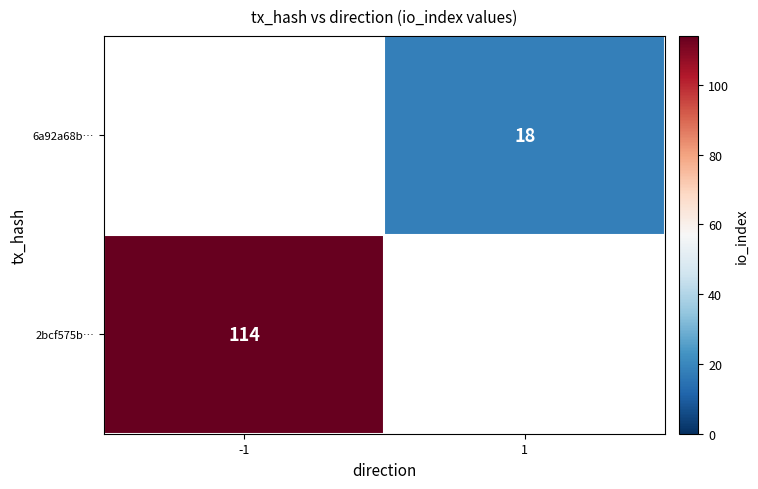

The 6a92a68b… series shows 18 at 1. True or false?

True